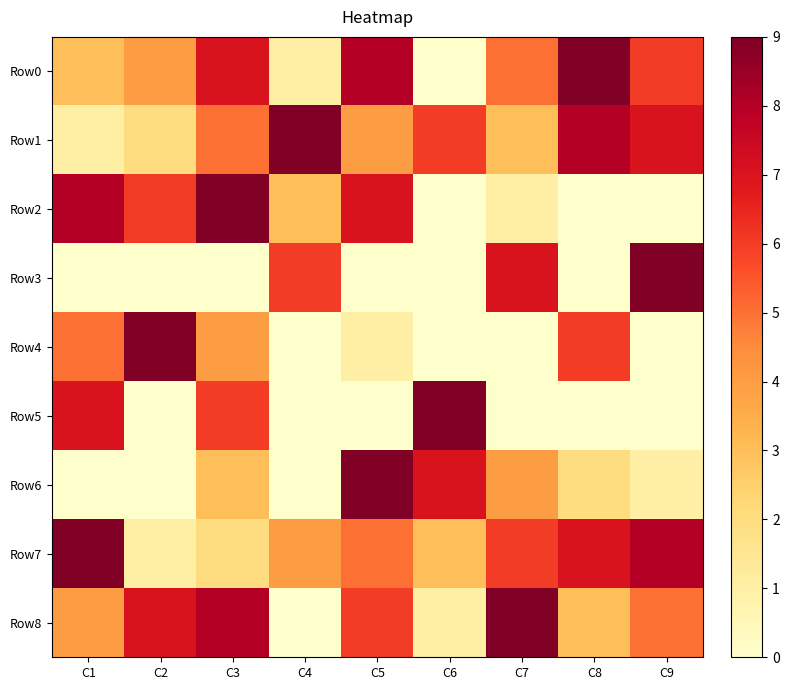

What is the difference between the Row7 values at C3 and C6?

1